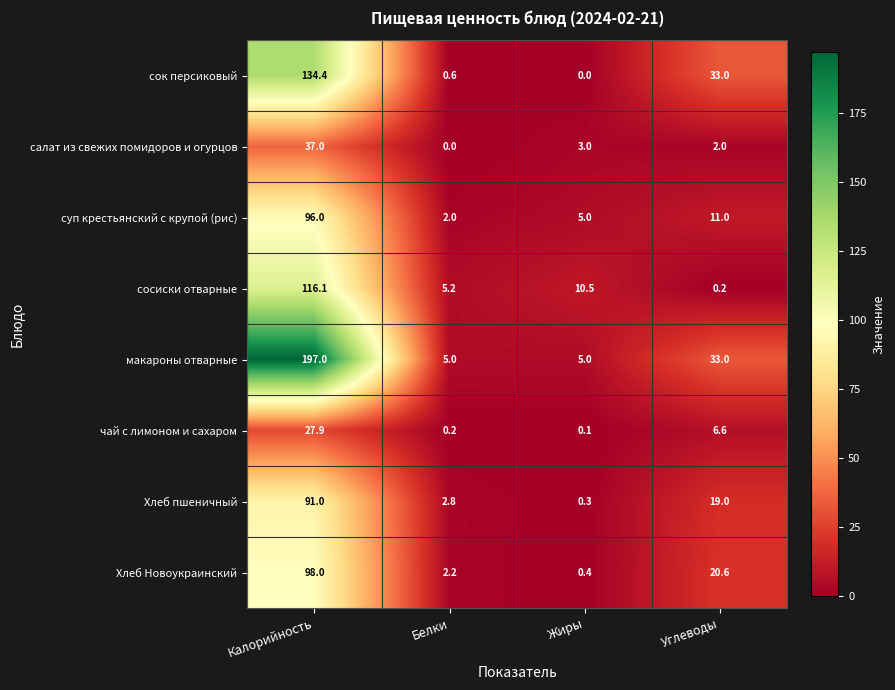

At how many categories does at least one series exceed 138?

1